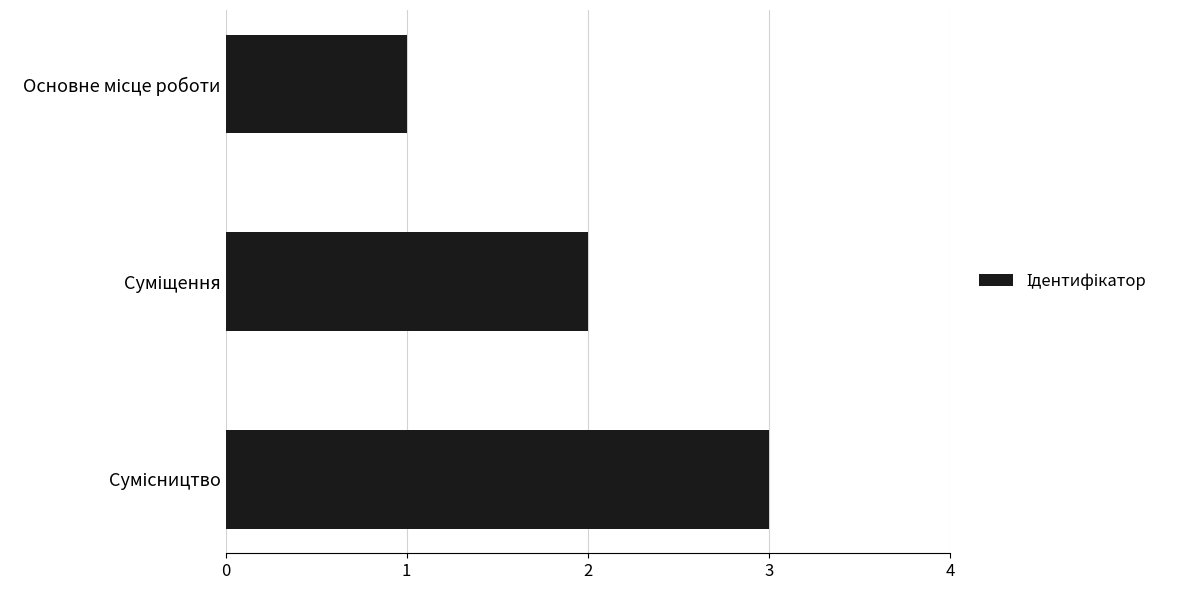

What is the sum of all values?

6